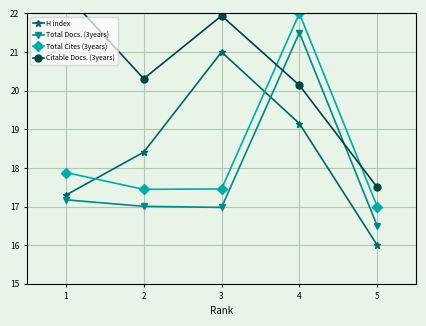

Which series has the widest spread of values?

Total Cites (3years)